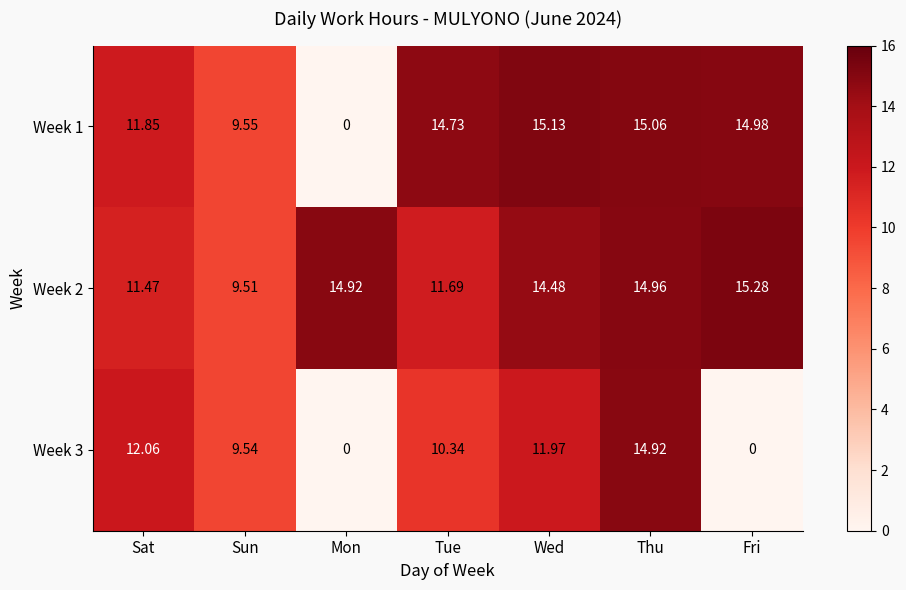

Where is Week 3 nearest to the value 7?

Sun